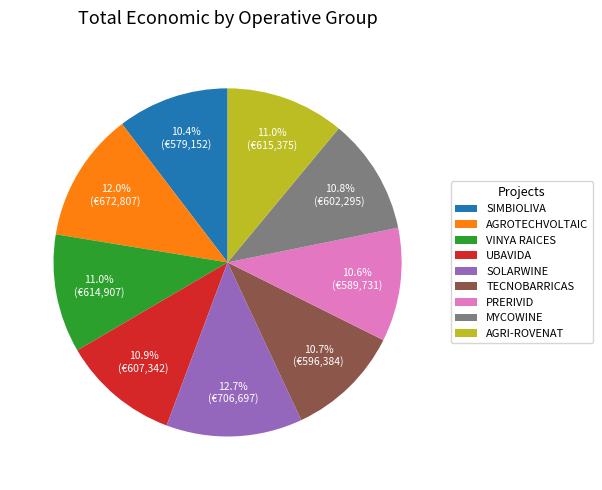

What is the largest slice in the pie chart?

SOLARWINE